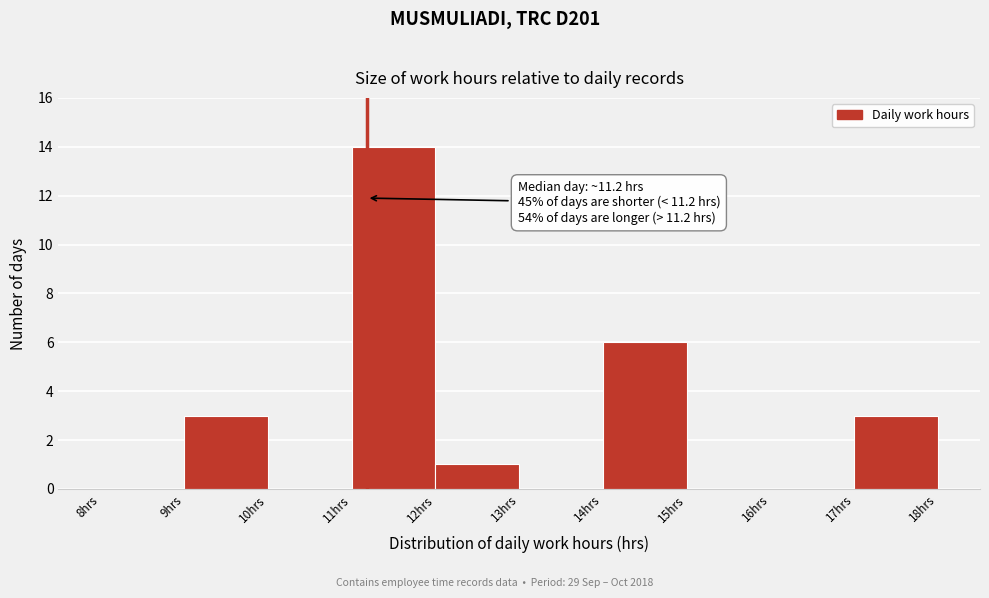

Over which range of the x-axis is the bar tallest?

11 to 12